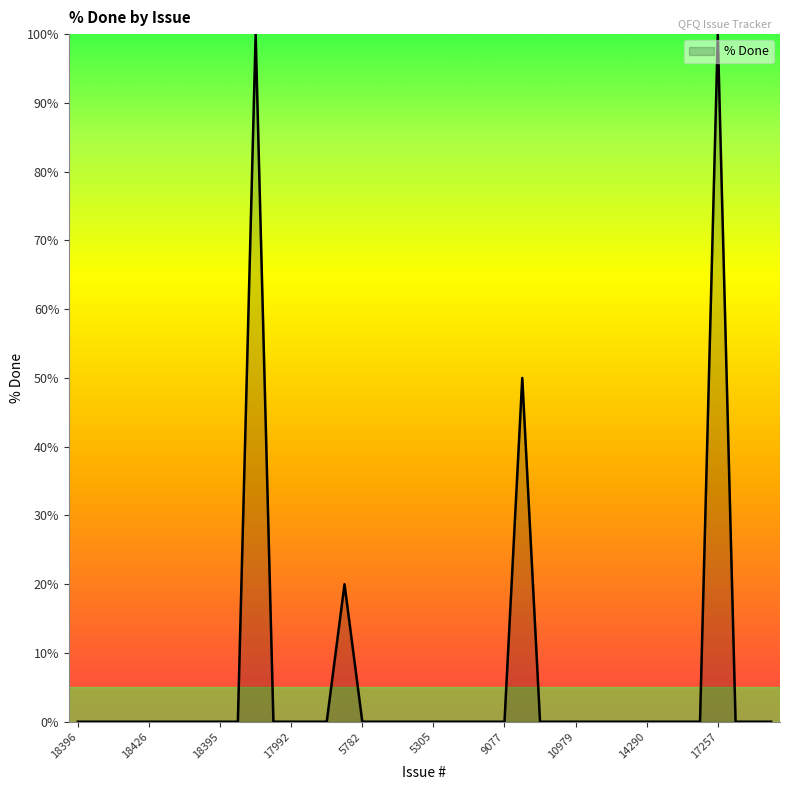

What is the average value?

7